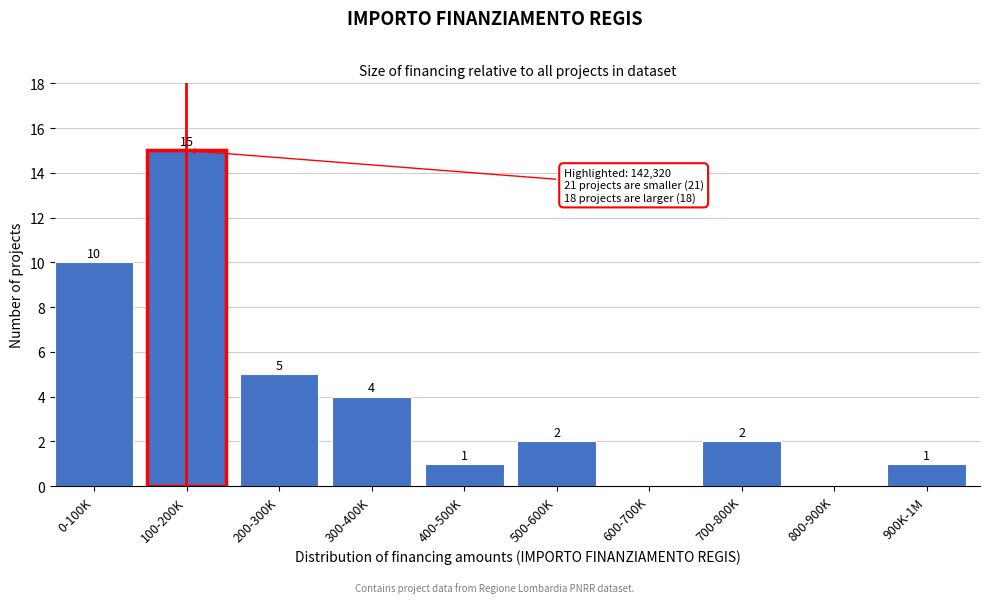

Reading left to right, what are all the values shown in this chart?

0-100K=10	100-200K=15	200-300K=5	300-400K=4	400-500K=1	500-600K=2	600-700K=0	700-800K=2	800-900K=0	900K-1M=1